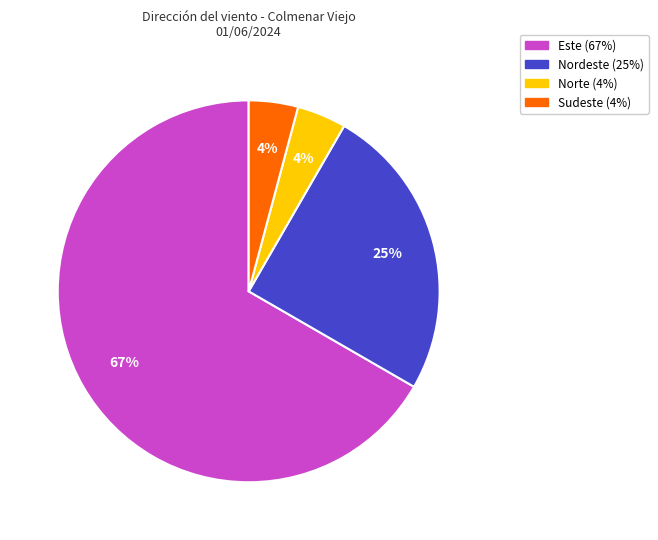

Is there a majority slice in this chart?

Yes